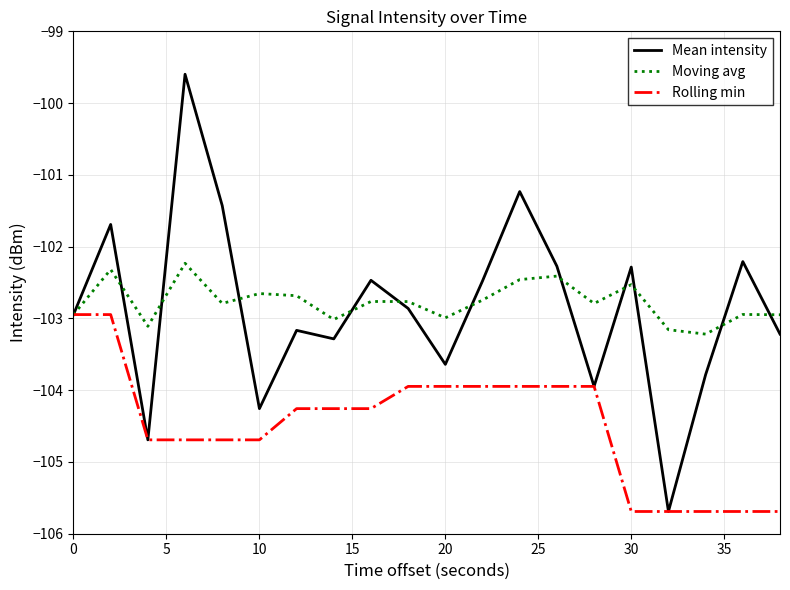

How many values in the Rolling min series are below -104?

12